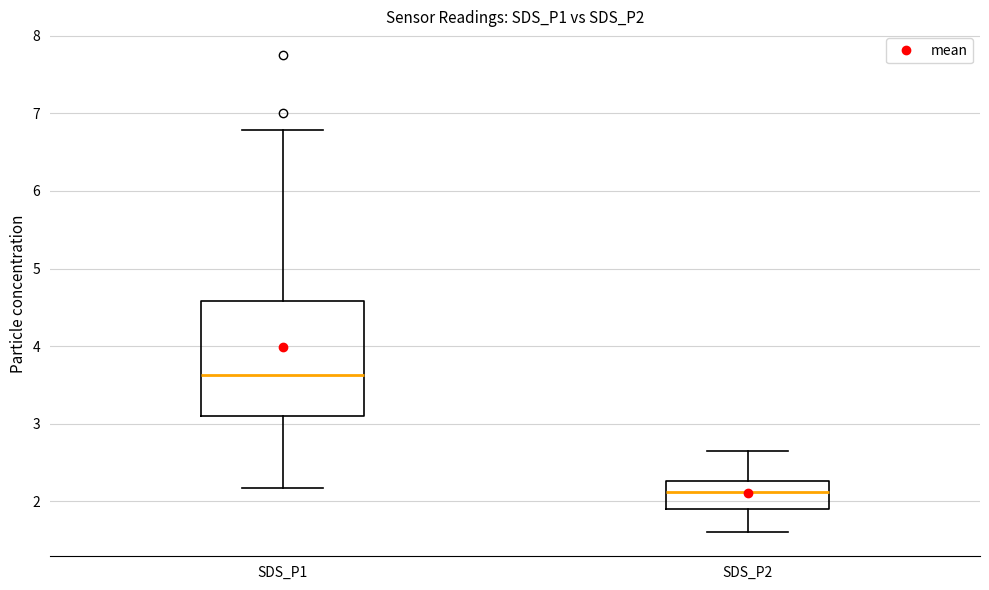

Which box's median line is the lowest?

SDS_P2